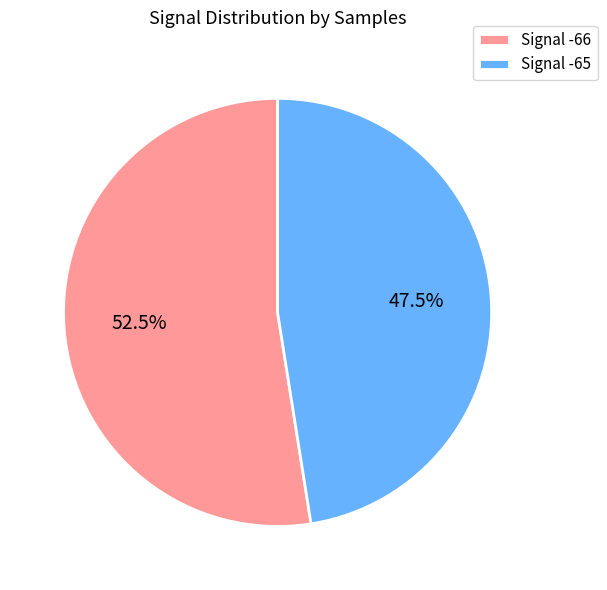

Rank the categories by value from lowest to highest.

Signal -65, Signal -66